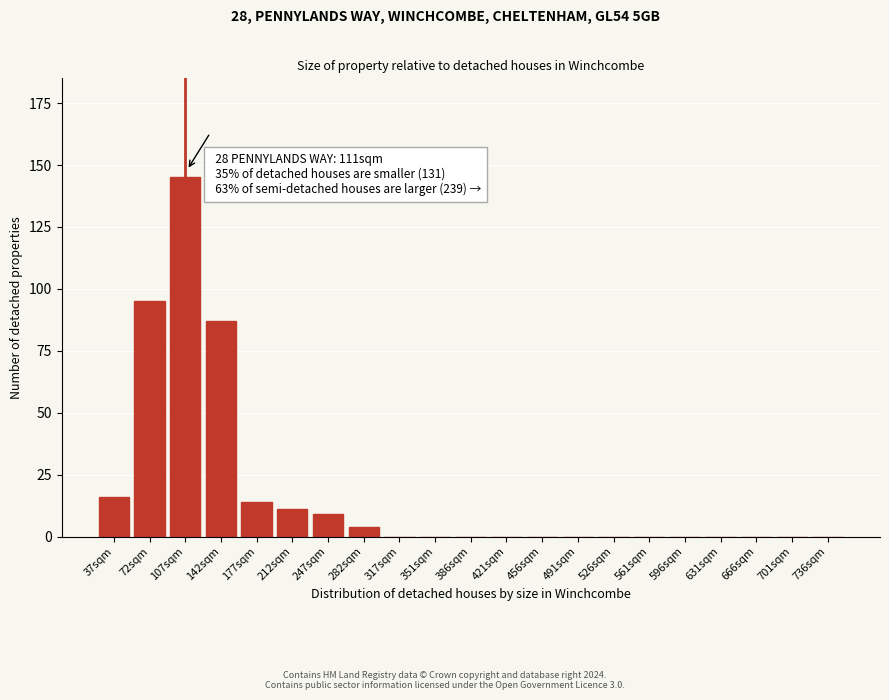

Reading right to left, list all the values displayed in this chart.

736sqm=0	701sqm=0	666sqm=0	631sqm=0	596sqm=0	561sqm=0	526sqm=0	491sqm=0	456sqm=0	421sqm=0	386sqm=0	351sqm=0	317sqm=0	282sqm=4	247sqm=9	212sqm=11	177sqm=14	142sqm=87	107sqm=145	72sqm=95	37sqm=16